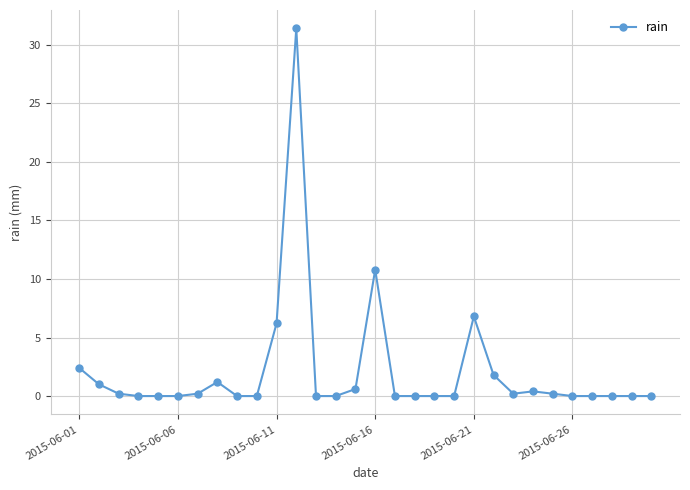

What is the maximum value shown in the chart?

31.4